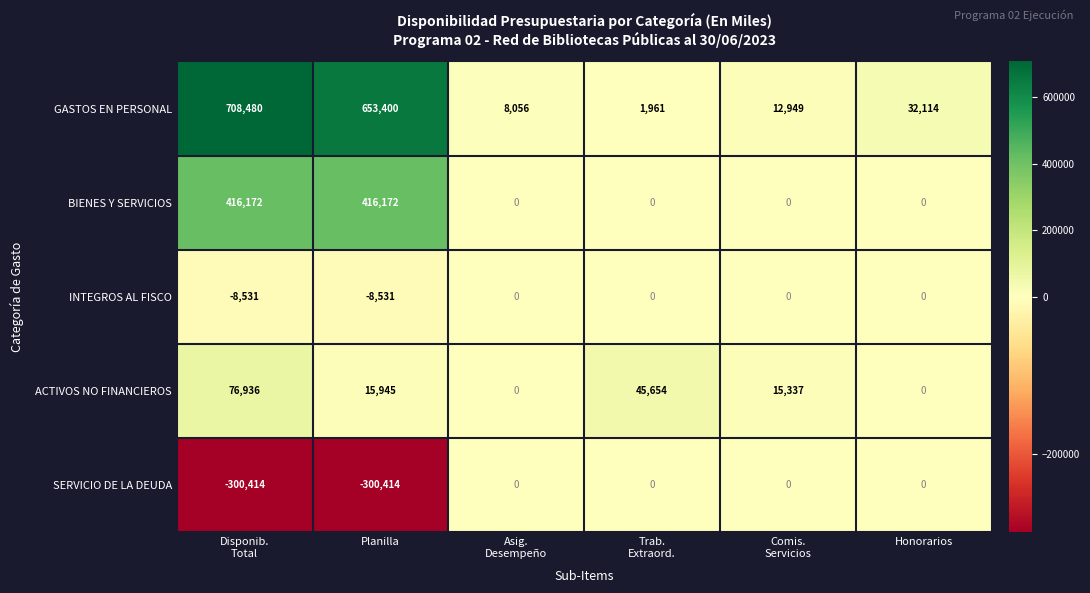

Which series changed the most between Trab.
Extraord. and Honorarios?

ACTIVOS NO FINANCIEROS